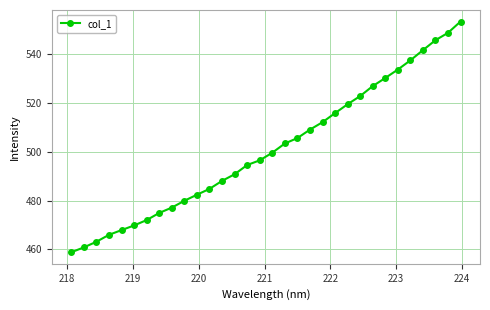

How many categories are shown in the chart?

32